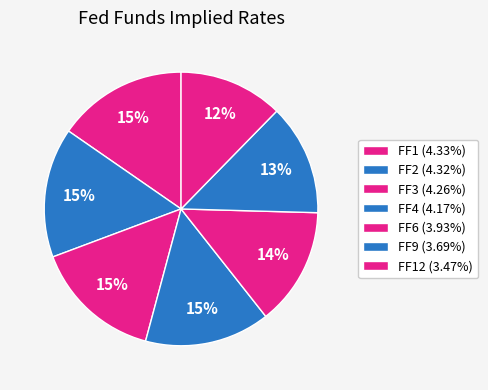

To the nearest percent, what is the difference between the largest and smallest slice percentages?

3%